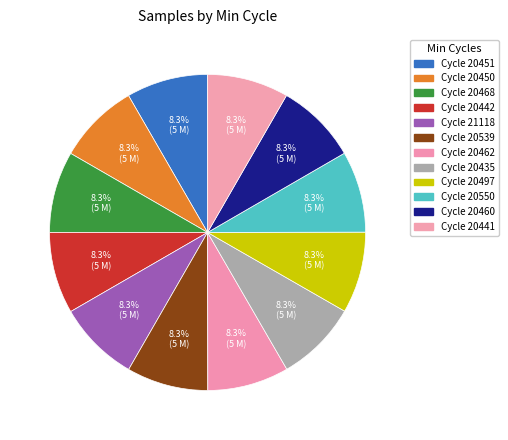

Count the number of slices in the pie.

12